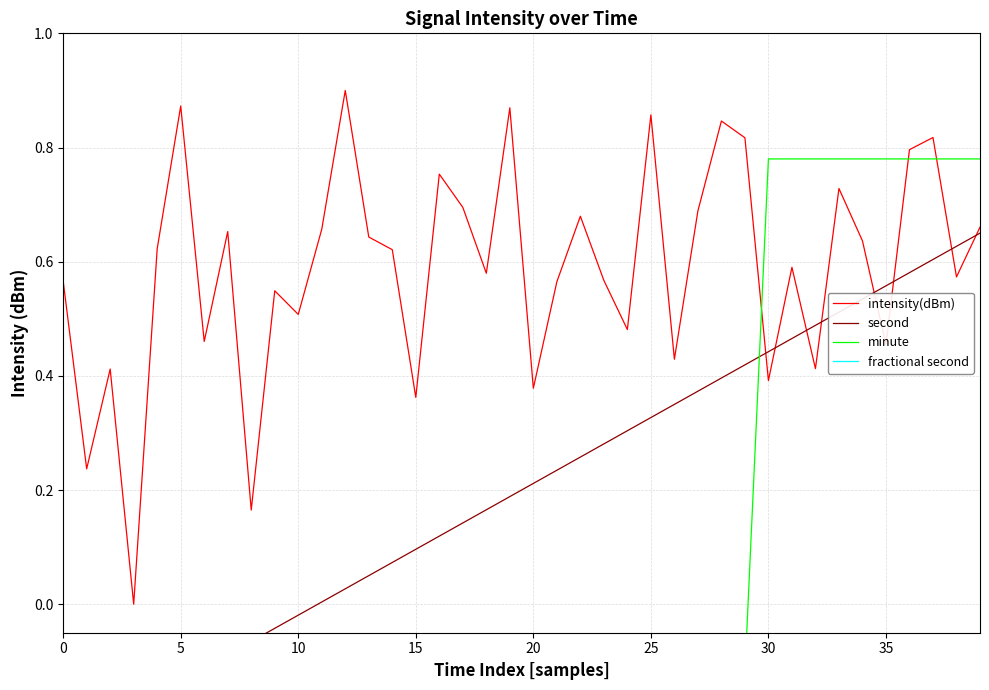

Is it true that fractional second equals -0.1 at 17?

False